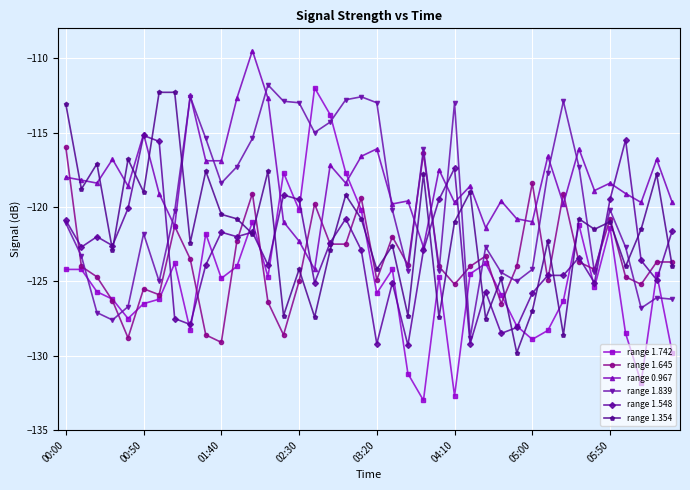

What is the lowest value of the range 1.742 series?

-133.0